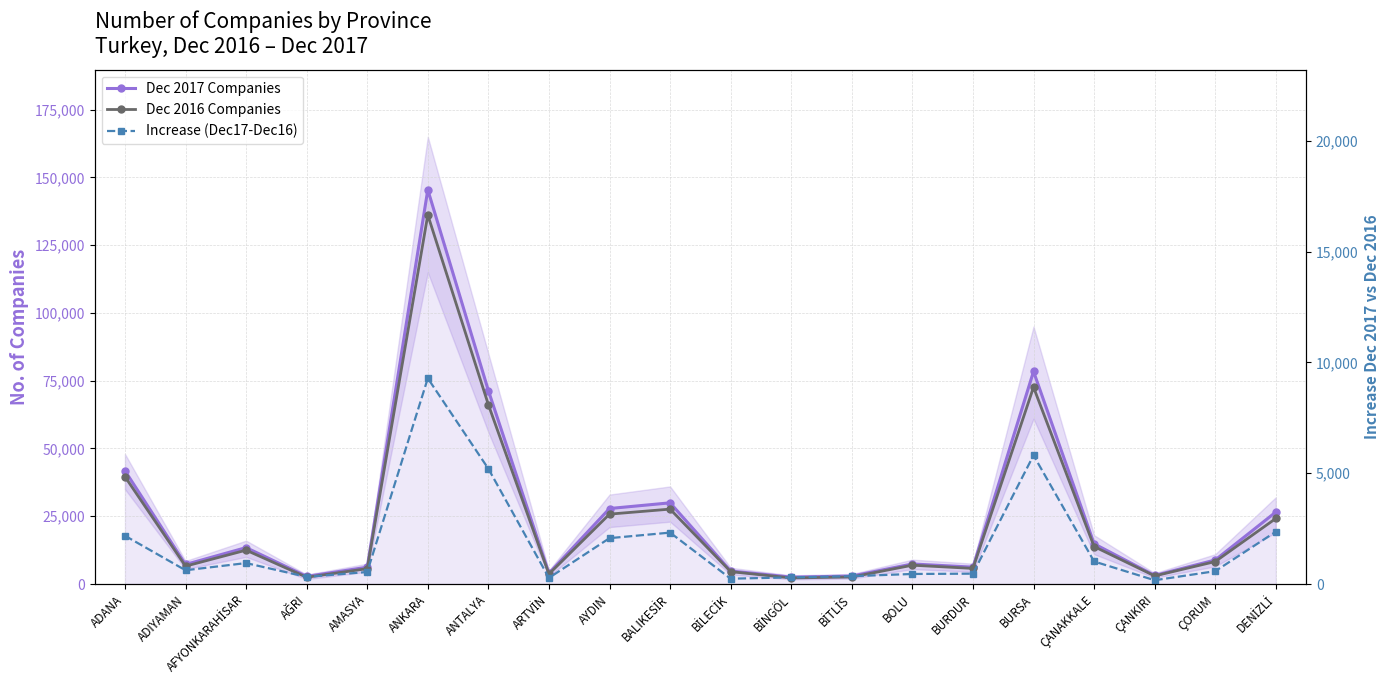

What is the total value across all series at ARTVİN?

7896